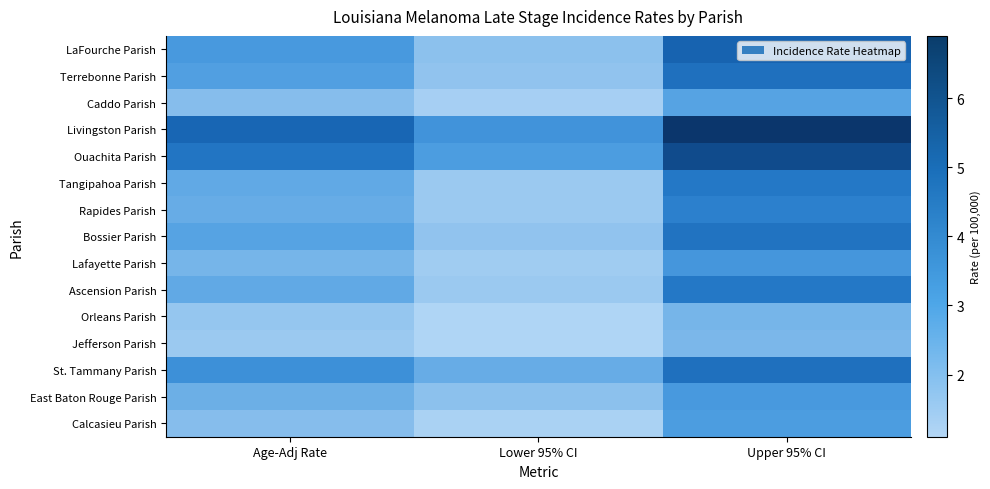

What is the spread (max minus min) of values at Upper 95% CI?

4.8